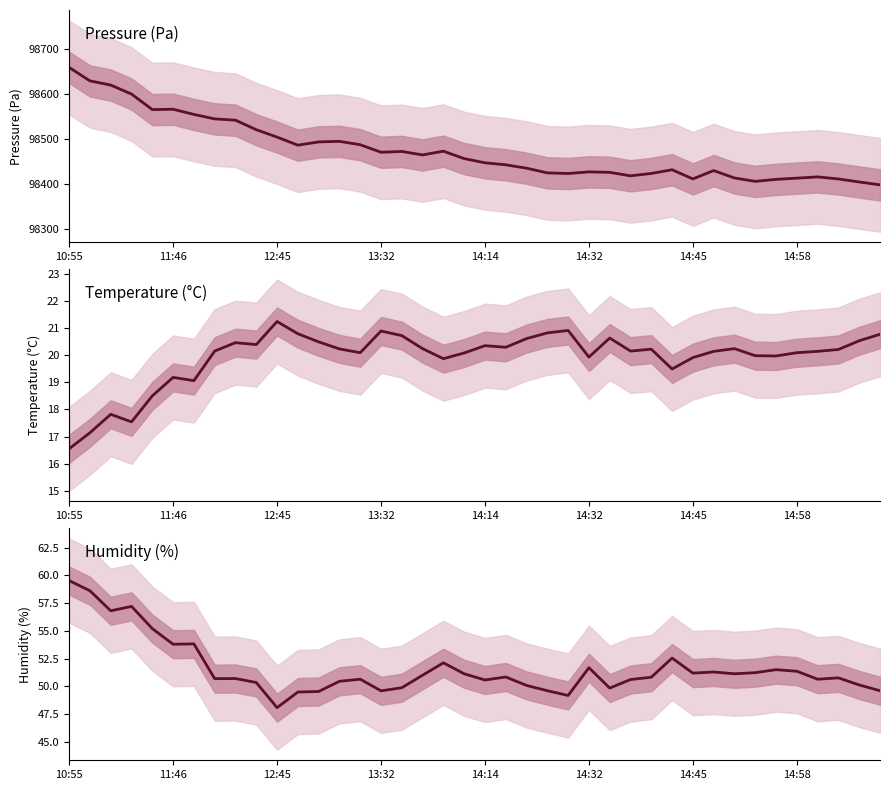

The pressure series shows 98470.2 at 13:32. True or false?

True